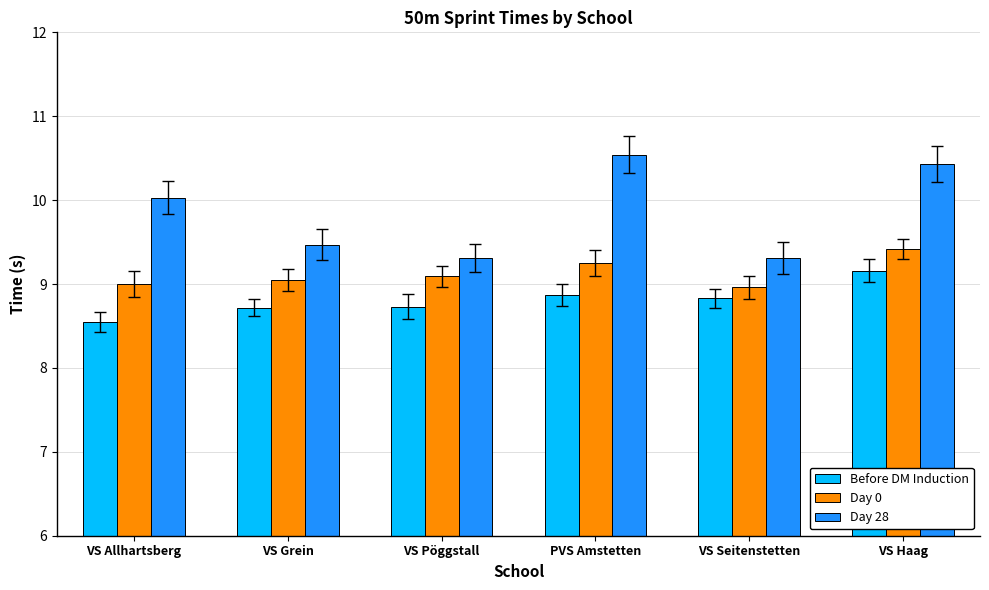

What is the spread (max minus min) of values at VS Allhartsberg?

1.5